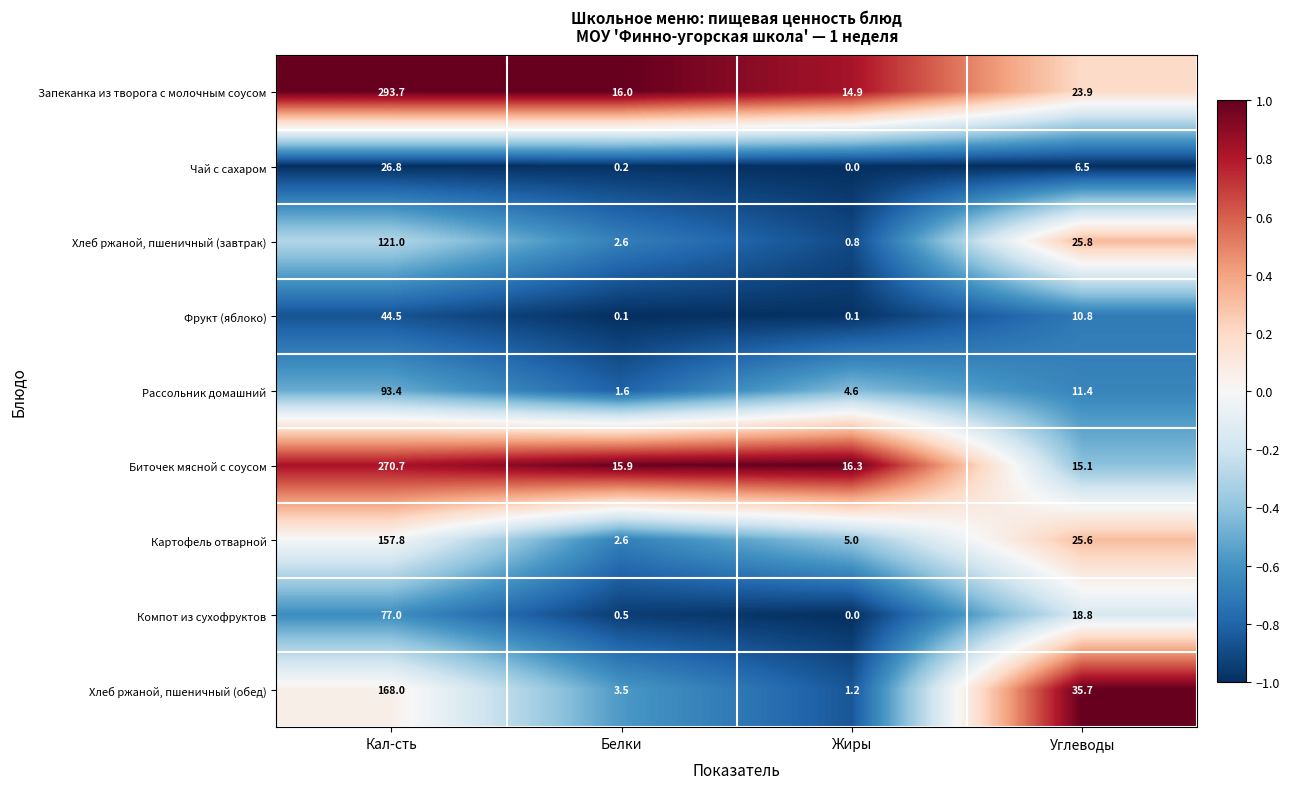

Rank the series by their maximum value, from lowest to highest.

Чай с сахаром, Фрукт (яблоко), Компот из сухофруктов, Рассольник домашний, Хлеб ржаной, пшеничный (завтрак), Картофель отварной, Хлеб ржаной, пшеничный (обед), Биточек мясной с соусом, Запеканка из творога с молочным соусом